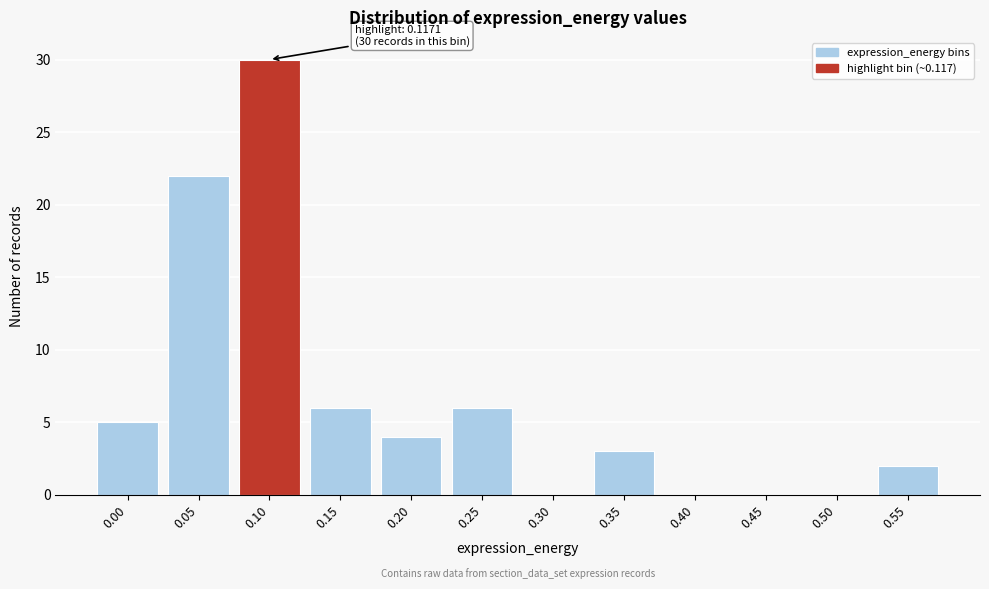

Reading right to left, what are all the values shown in this chart?

0.55=2	0.50=0	0.45=0	0.40=0	0.35=3	0.30=0	0.25=6	0.20=4	0.15=6	0.10=30	0.05=22	0.00=5